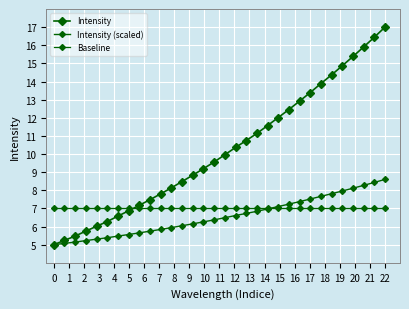

Does the chart have visible grid lines?

Yes